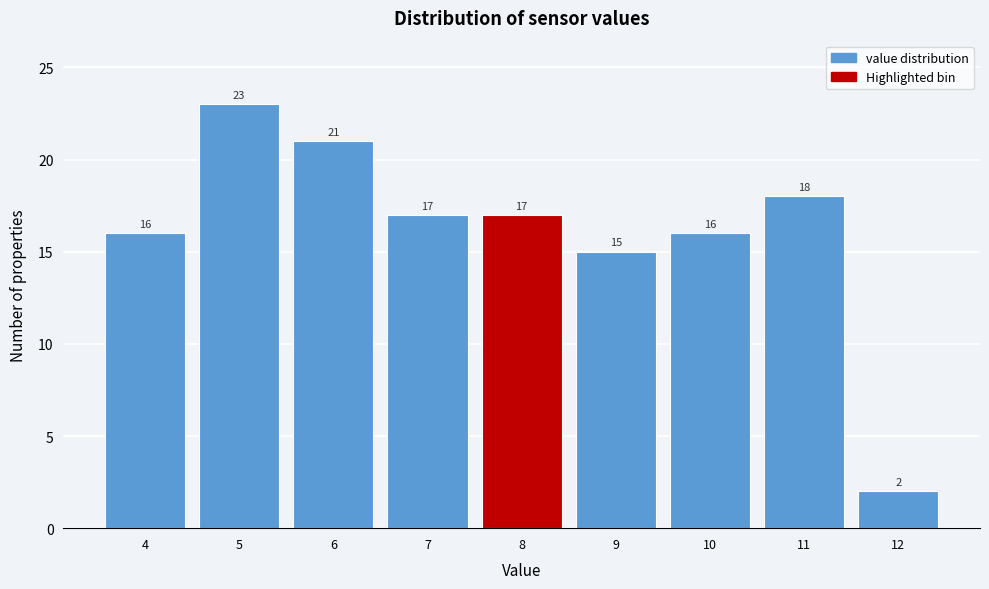

Reading left to right, extract all data points from this chart.

16	23	21	17	17	15	16	18	2